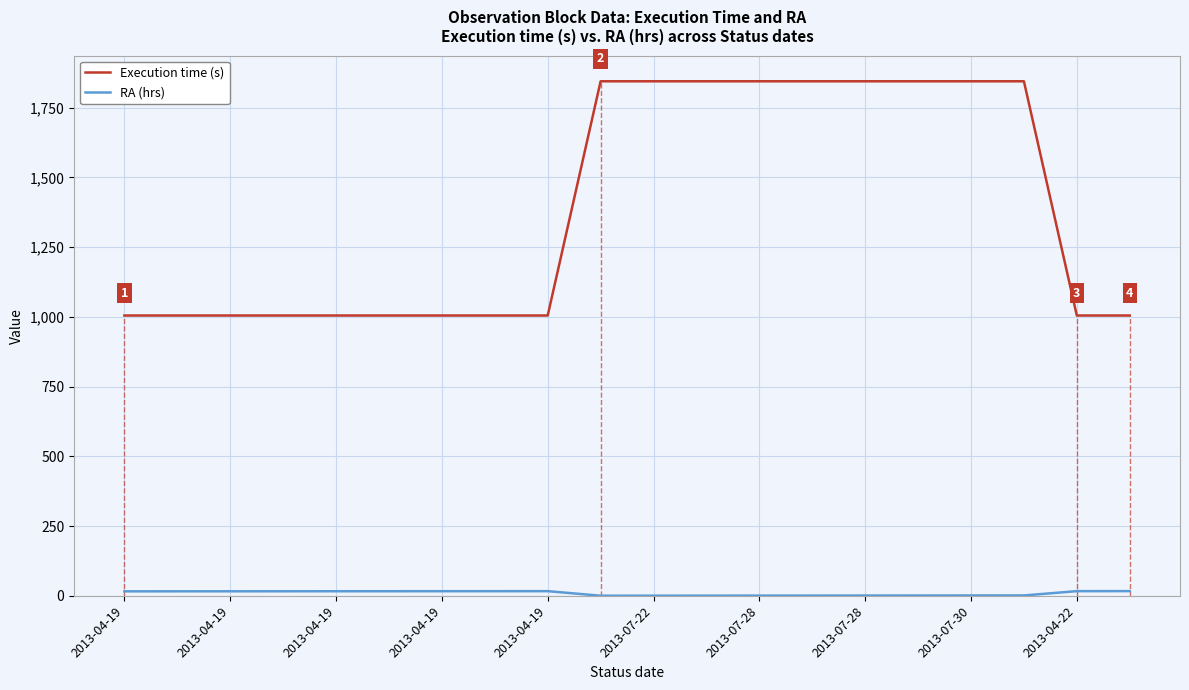

Which series has the largest total across all categories?

Execution time (s)